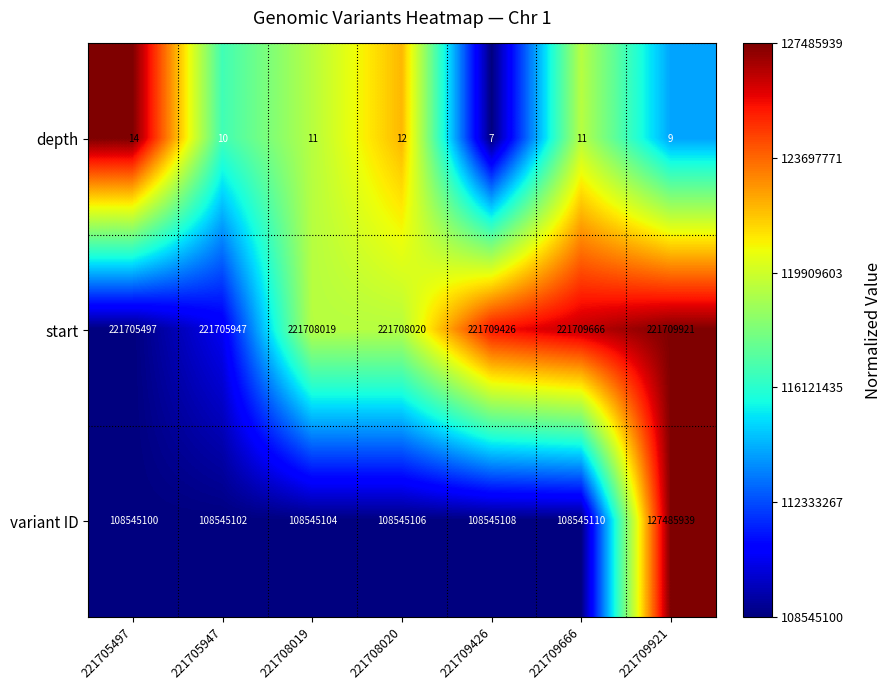

The variant ID series shows 60519244 at 221705497. True or false?

False